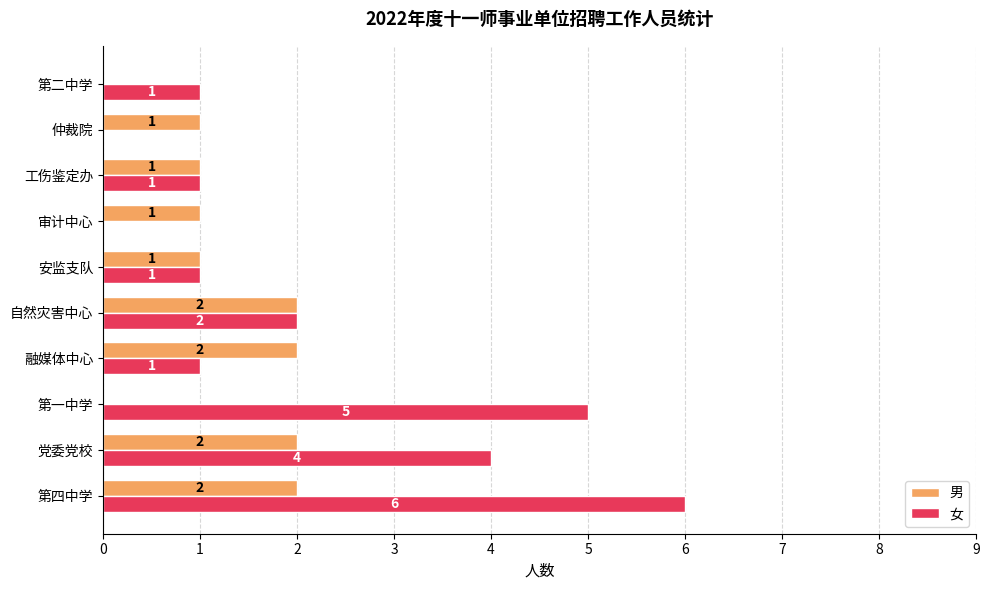

Between 安监支队 and 仲裁院, which series saw the biggest shift?

女